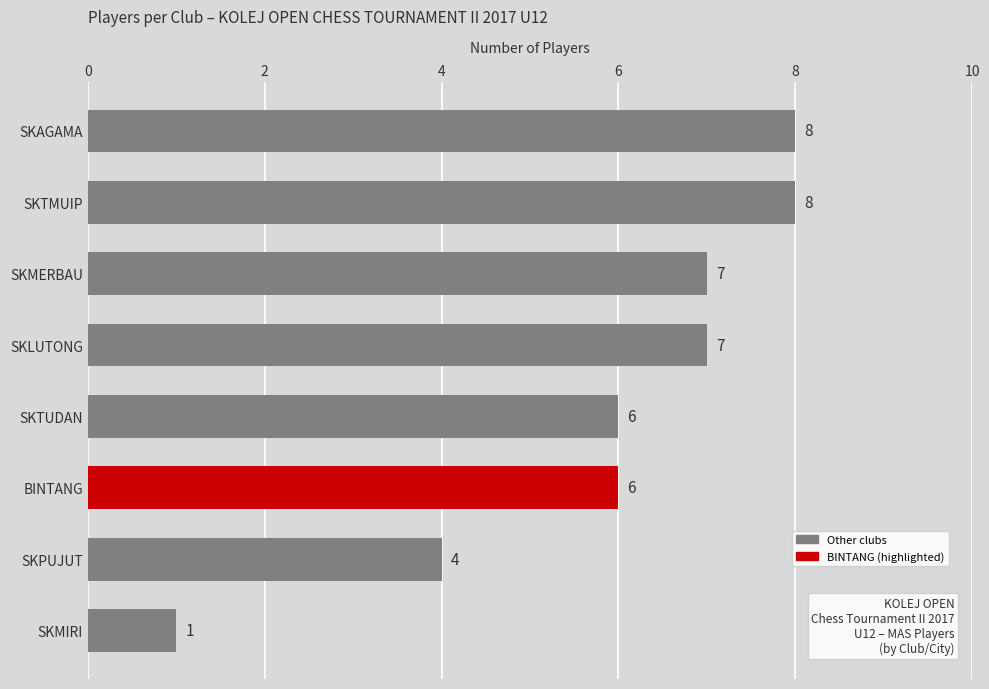

At which label is the value closest to 4?

SKPUJUT